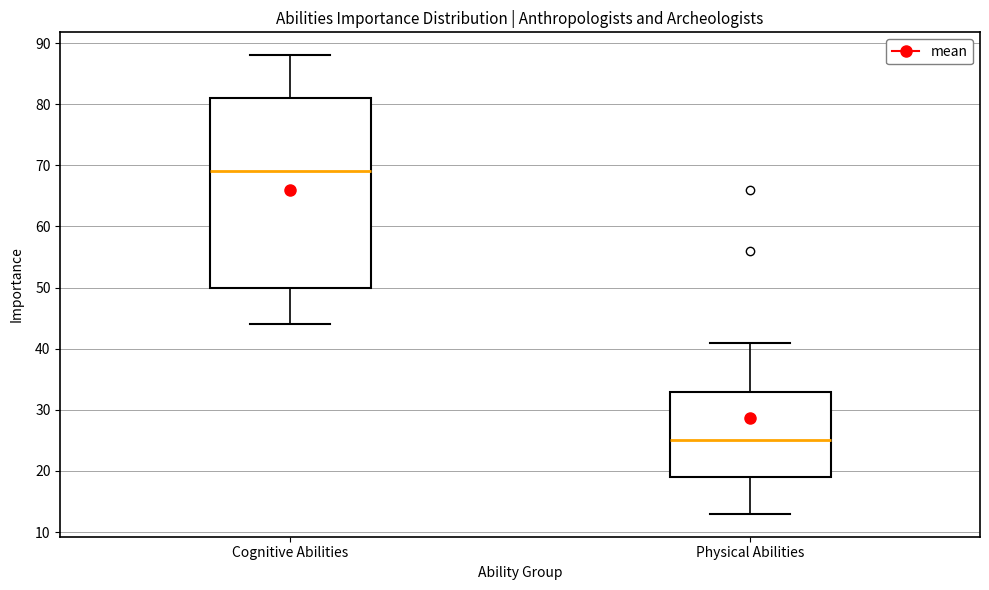

Which box is the tallest, from its lower edge to its upper edge?

Cognitive Abilities